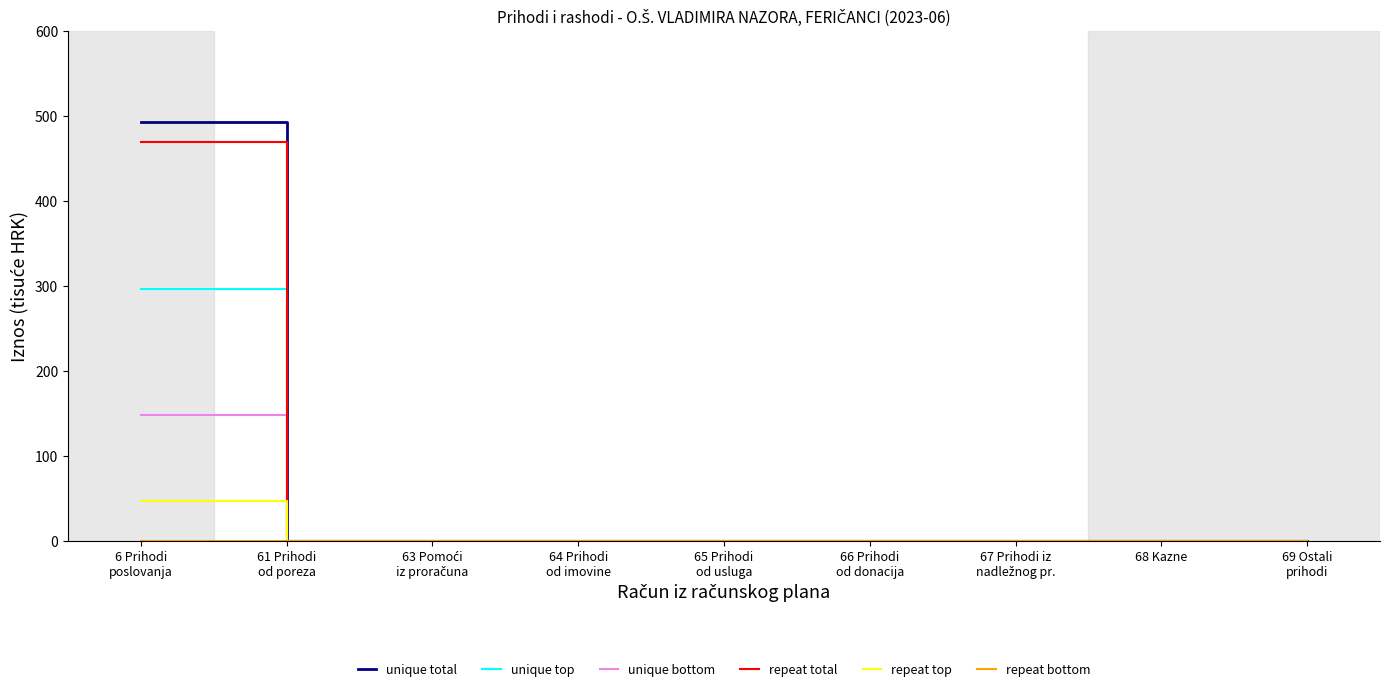

What is the greatest value displayed?

493.3